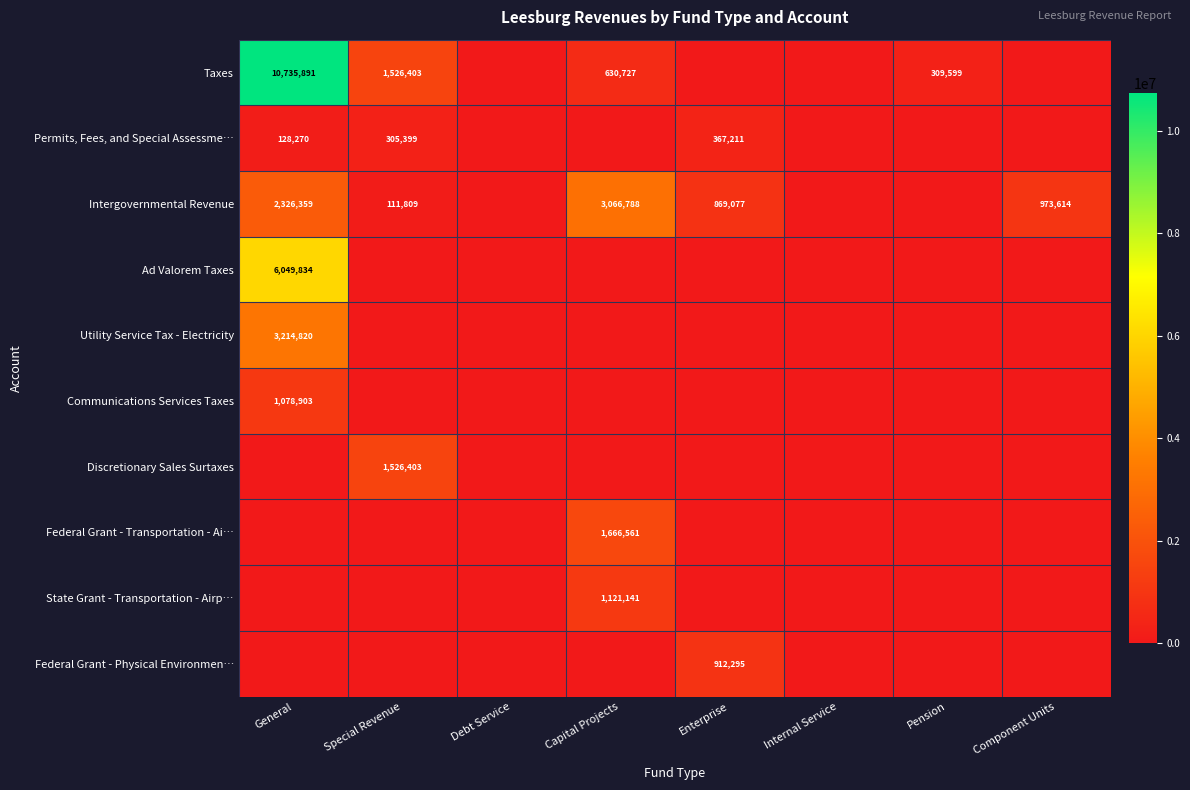

What is the difference between the Taxes values at Capital Projects and Pension?

321128